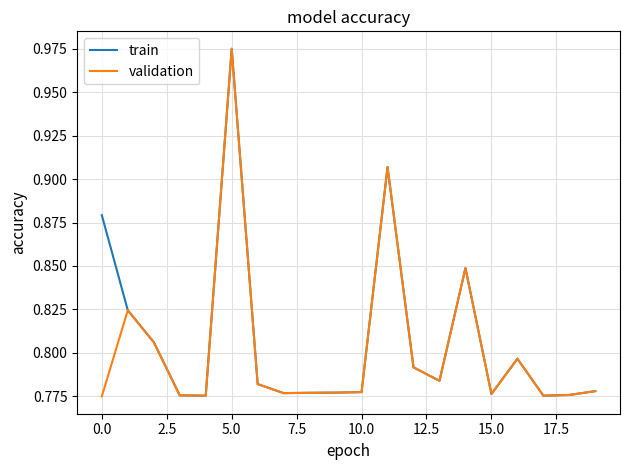

Does the chart display data point markers on the line(s)?

No